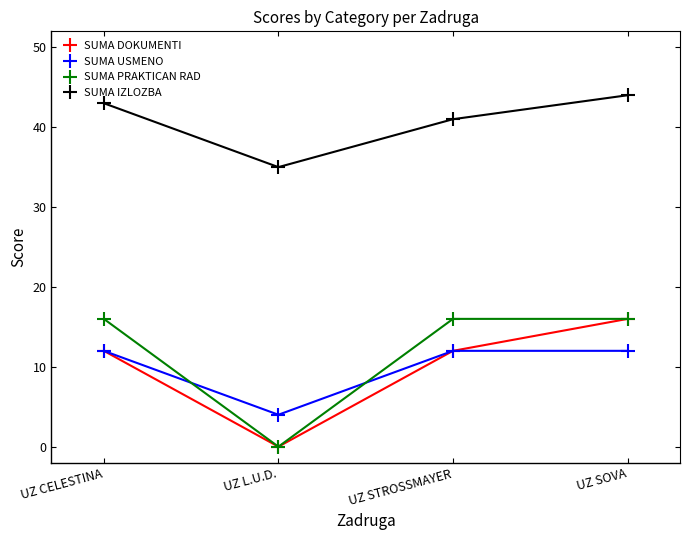

The value of SUMA PRAKTICAN RAD at UZ L.U.D. is -7. True or false?

False